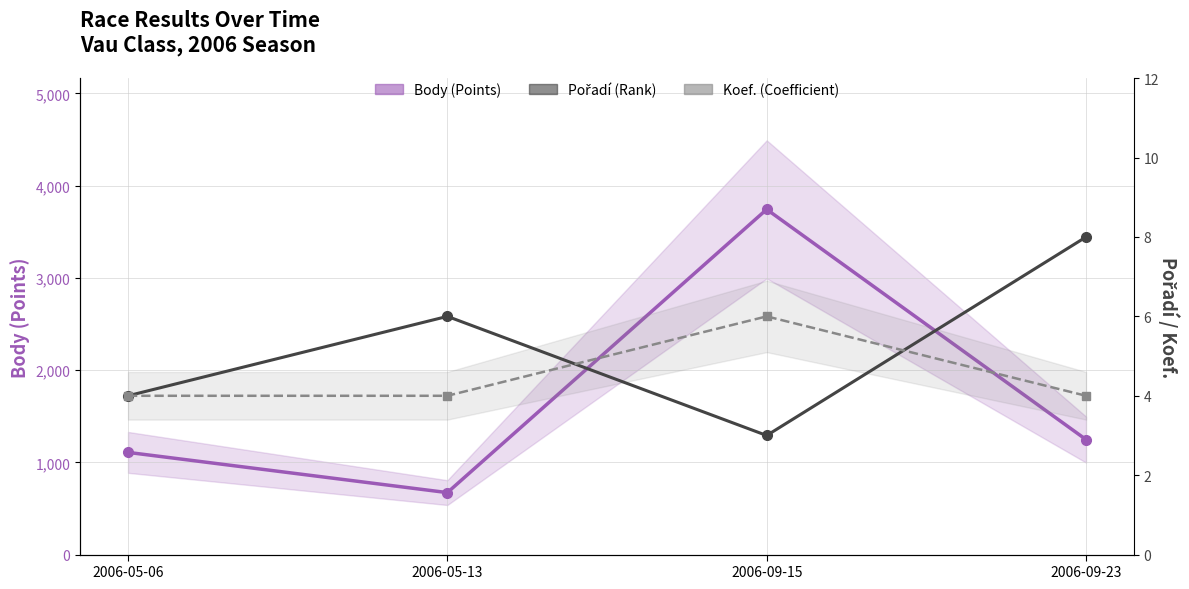

What is the total value across all series at 2006-05-06?

1116